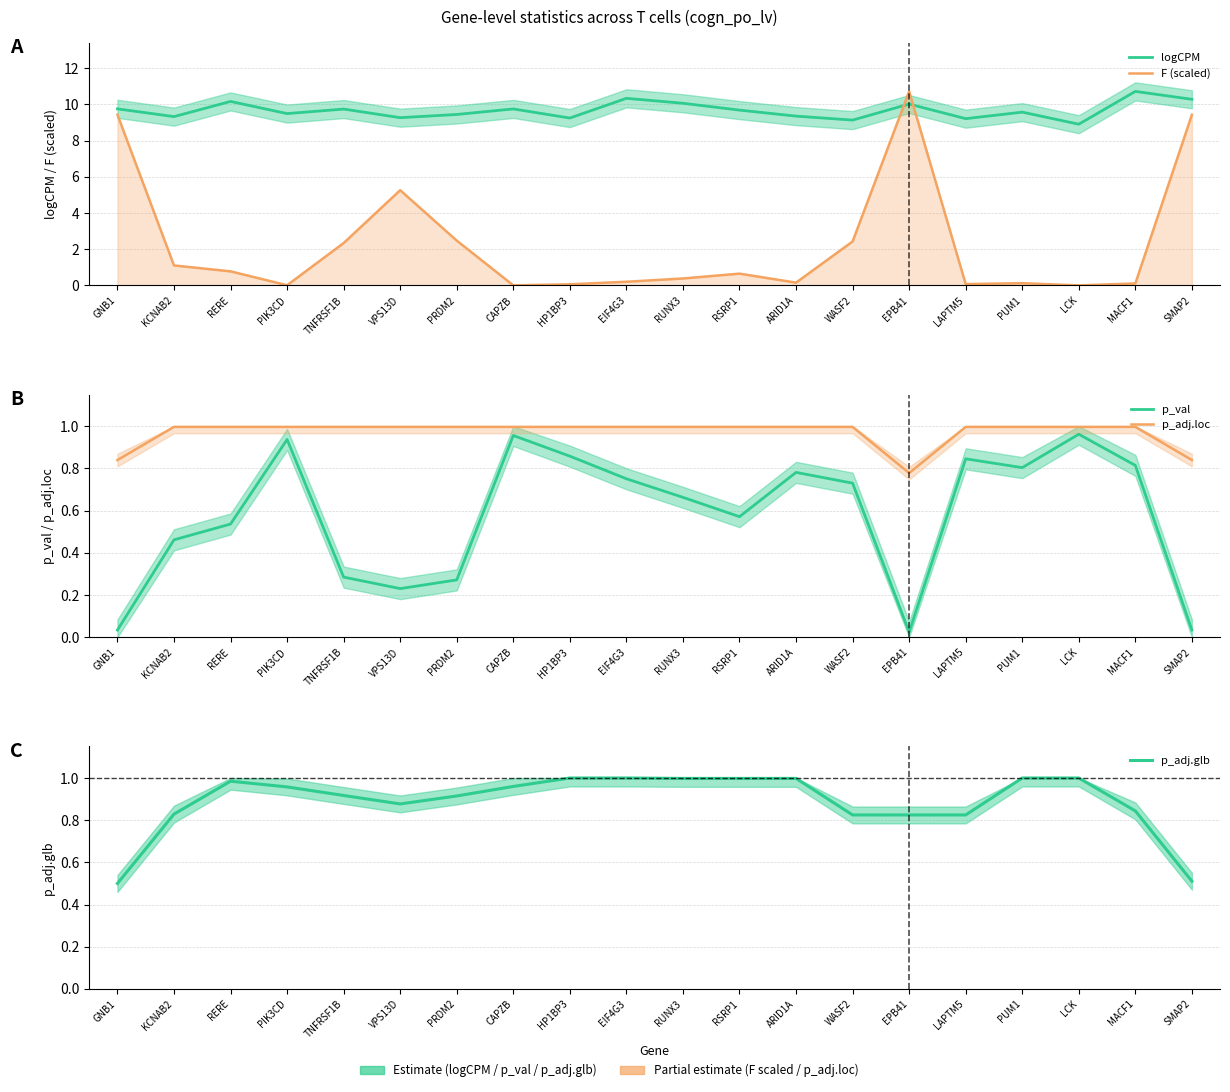

Rank the series at PRDM2 from lowest to highest value.

p_val, p_adj.glb, p_adj.loc, F (scaled), logCPM